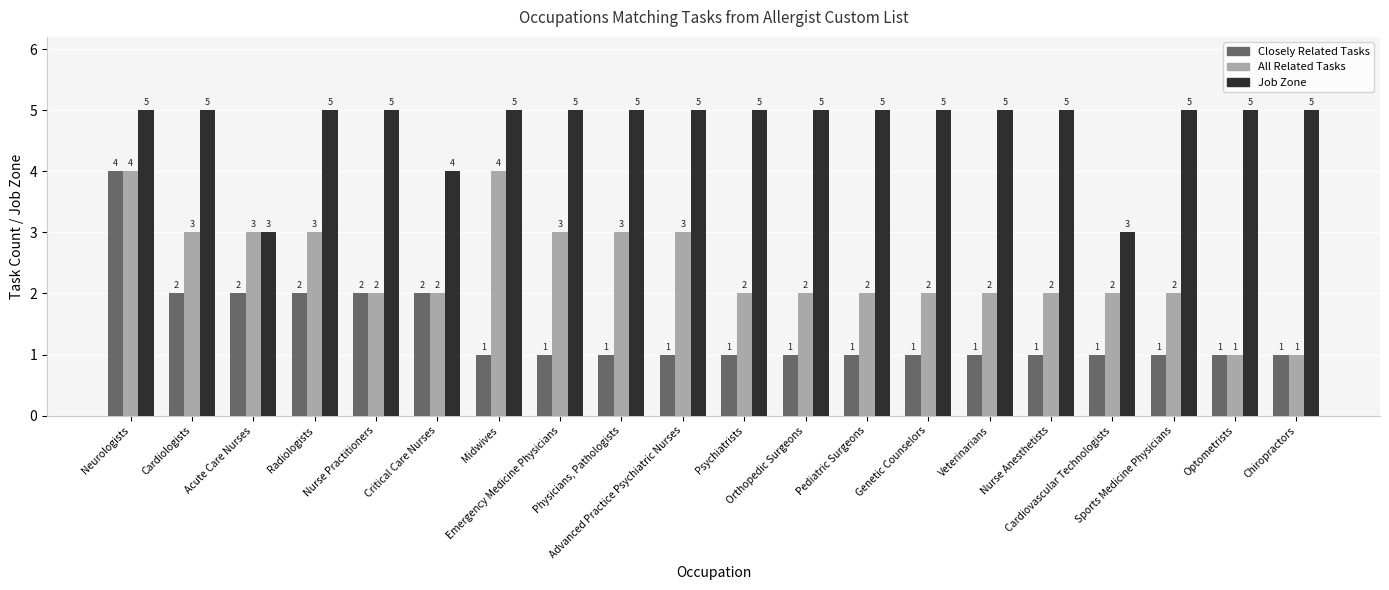

What is the sum of the All Related Tasks values at Emergency Medicine Physicians and Sports Medicine Physicians?

5